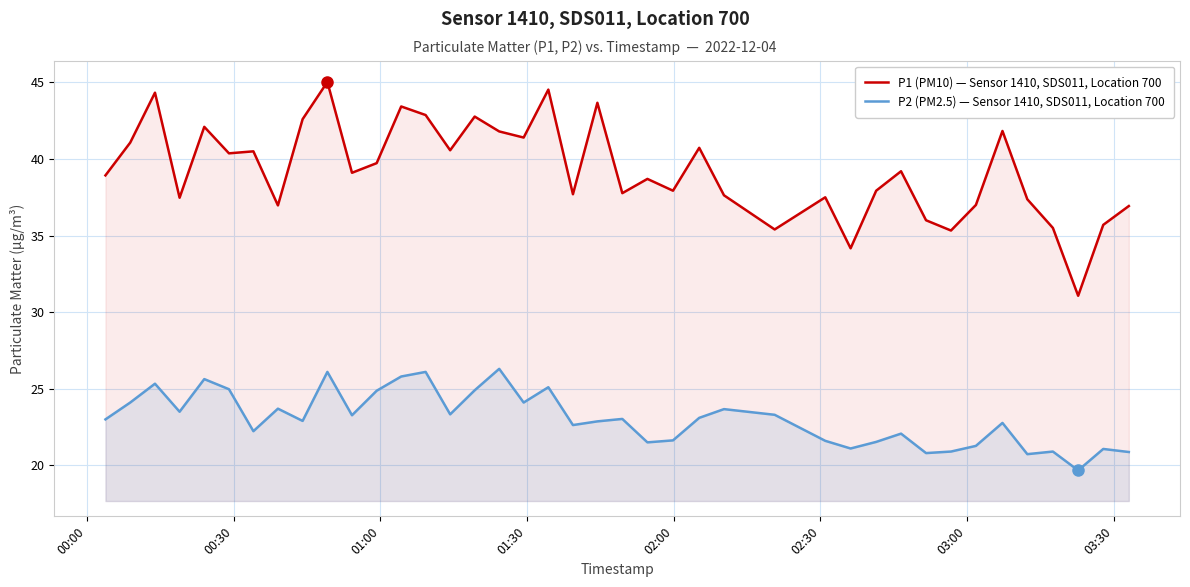

How many distinct data groups are displayed?

2